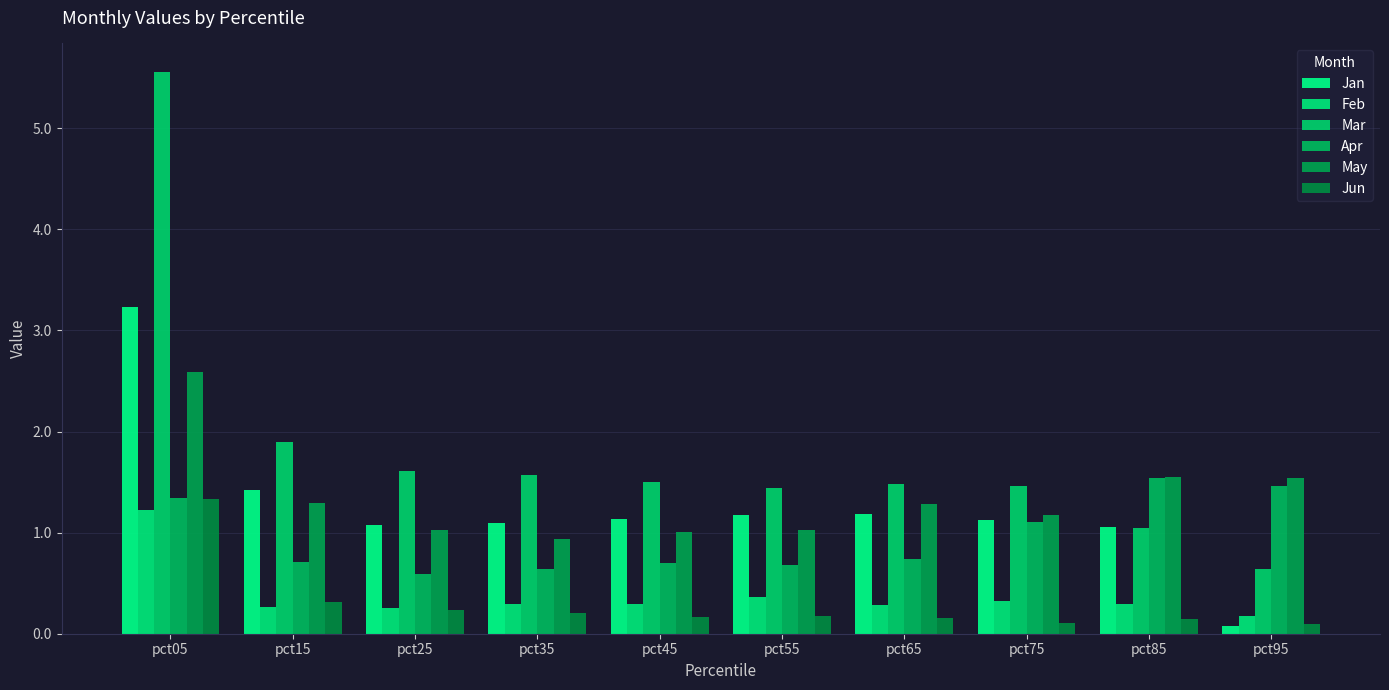

What is the sum of all Jan values?

12.6